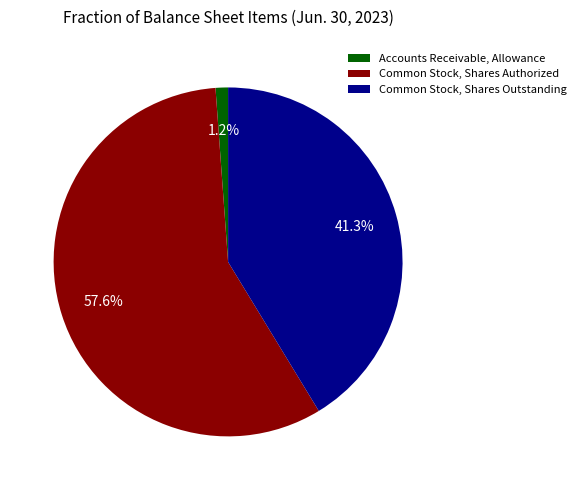

To the nearest percent, what is the average slice percentage?

33%